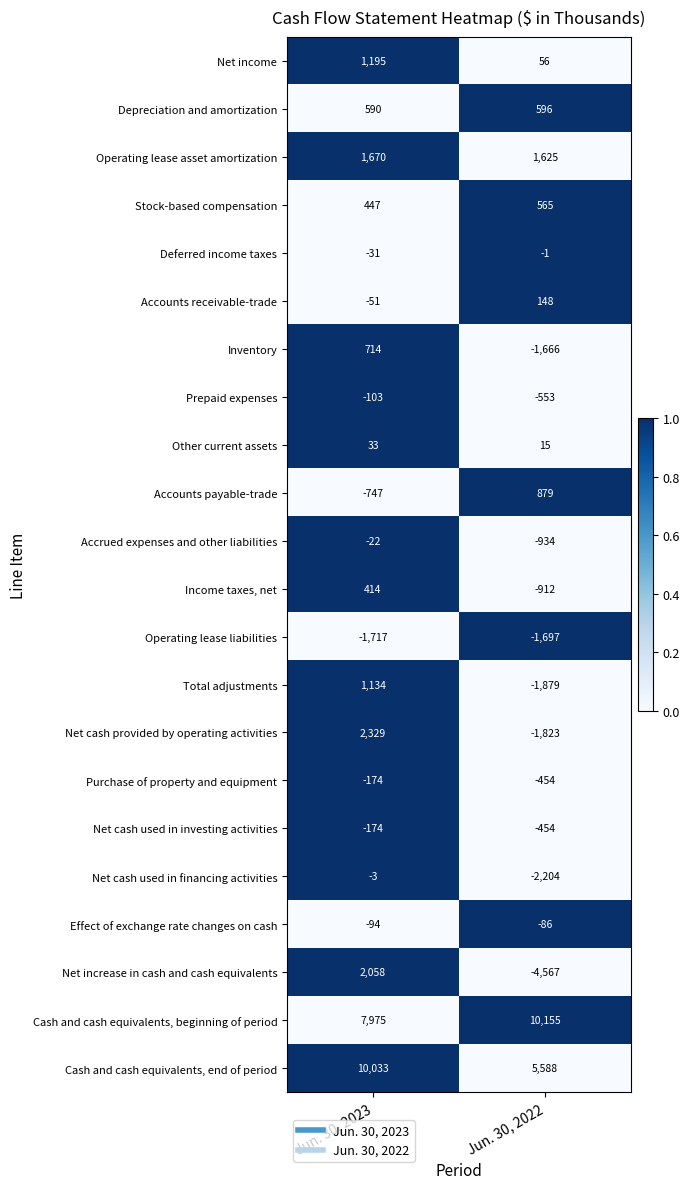

Where is Cash and cash equivalents, end of period nearest to the value 7810?

Jun. 30, 2022